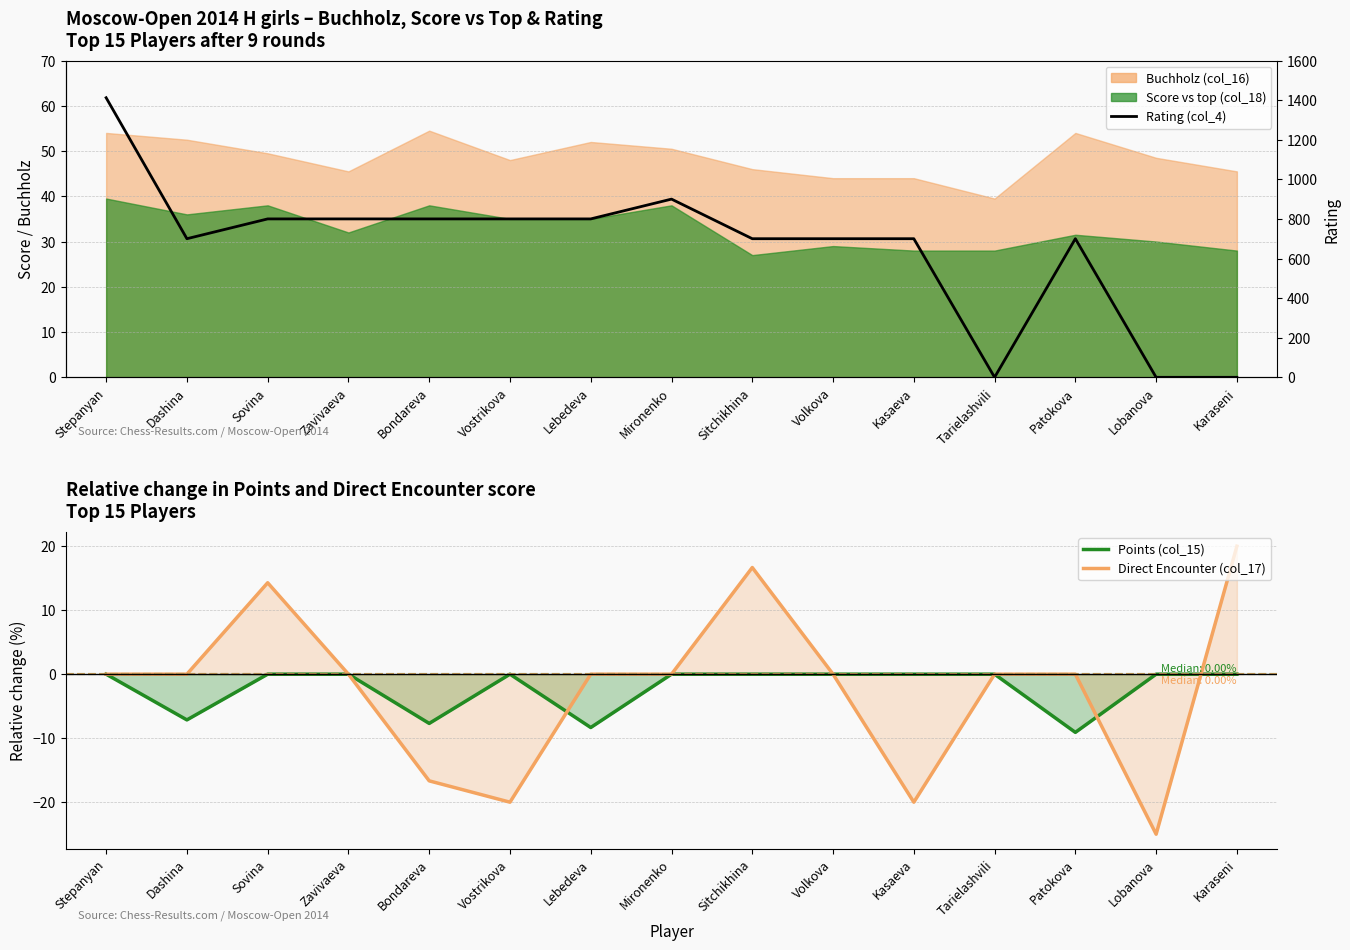

What is the average value of the Points (col_15) series?

-2.2